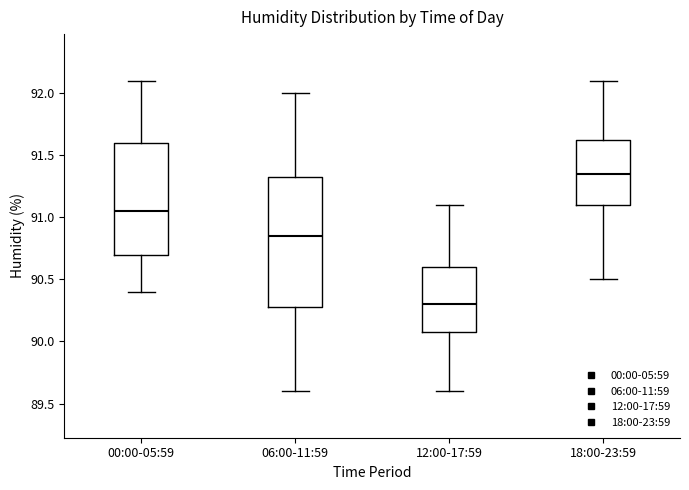

Reading left to right, read every box against the y-axis: the position of its median line, the range the box covers, and the ends of its whiskers. The values are not printed on the chart, so give them approximately, as read against the axis.

00:00-05:59: median 91.05, box 90.70 to 91.60, whiskers 90.40 to 92.10
06:00-11:59: median 90.85, box 90.30 to 91.35, whiskers 89.60 to 92.00
12:00-17:59: median 90.30, box 90.10 to 90.60, whiskers 89.60 to 91.10
18:00-23:59: median 91.35, box 91.10 to 91.65, whiskers 90.50 to 92.10